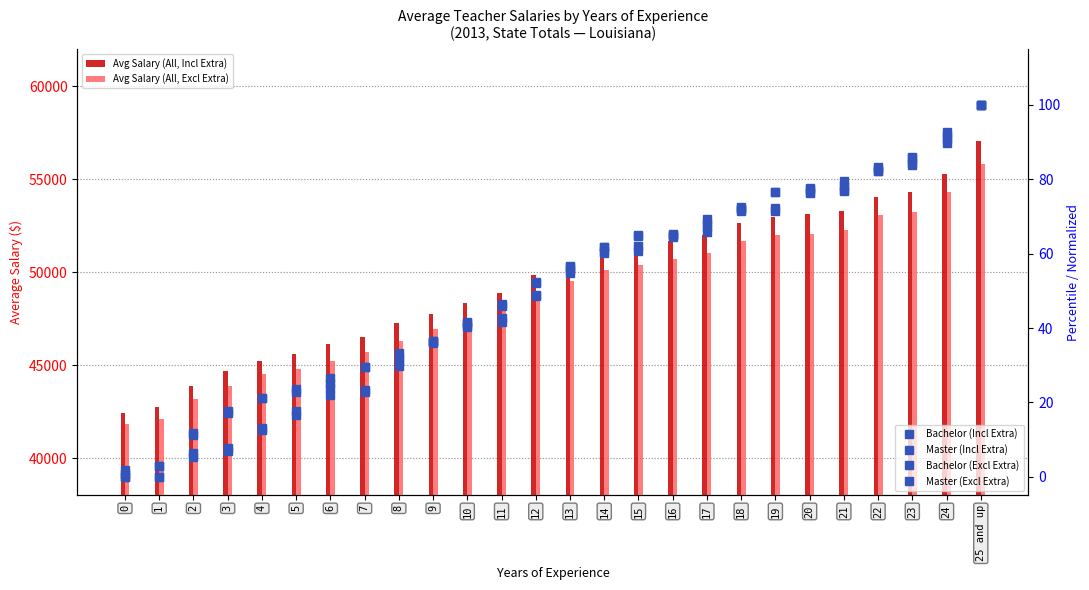

Between 18 and 10, which is larger?

18